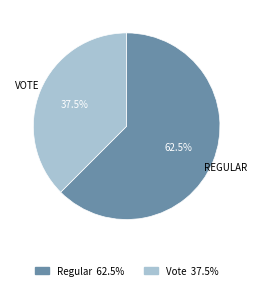

What is the largest slice in the pie chart?

Regular